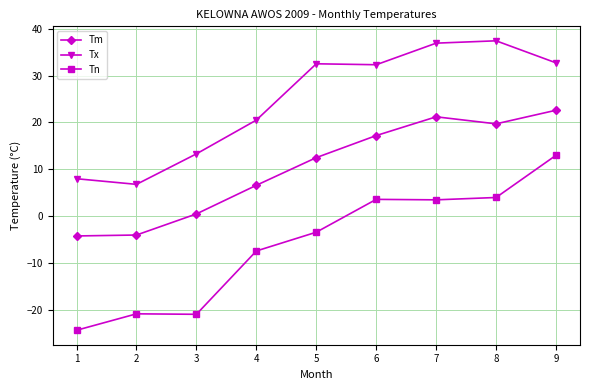

Is it true that Tn equals 4.0 at 8?

True